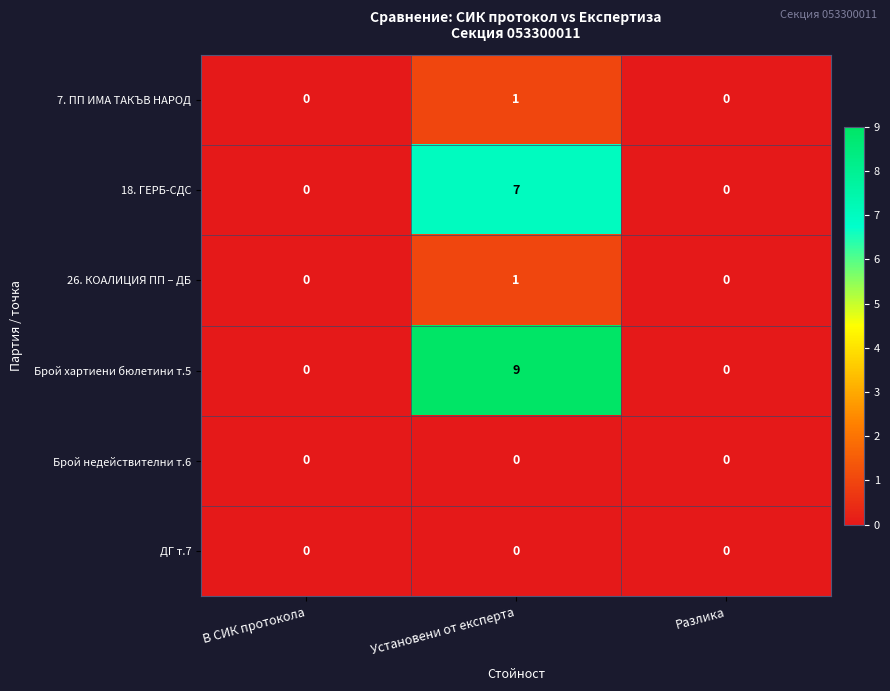

At which category is the sum across all series the highest?

Установени от експерта